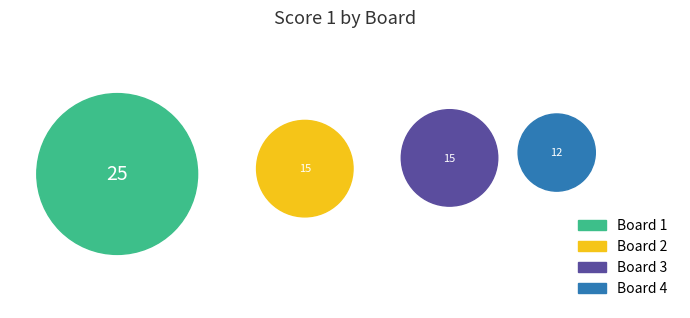

What percentage is NOT represented by 2?

77.6%